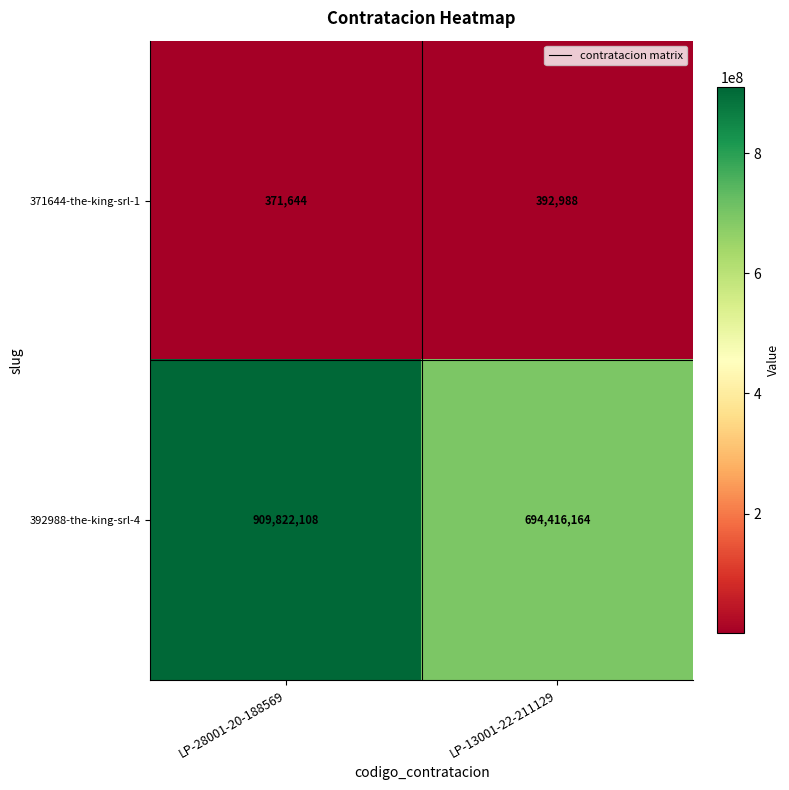

The 371644-the-king-srl-1 series shows 242072 at LP-13001-22-211129. True or false?

False